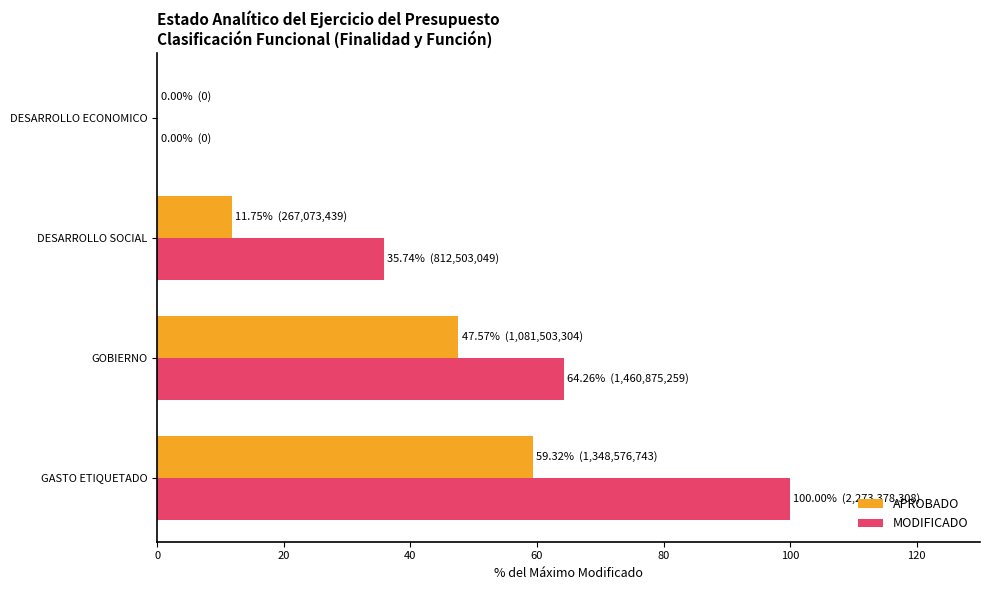

What is the sum of the MODIFICADO values at DESARROLLO SOCIAL and GOBIERNO?

100.0